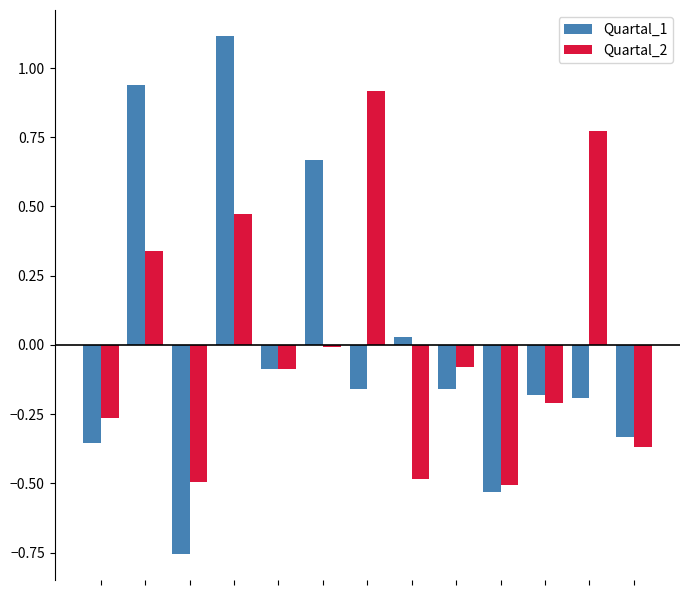

Which series has the largest range (max minus min)?

Quartal_1